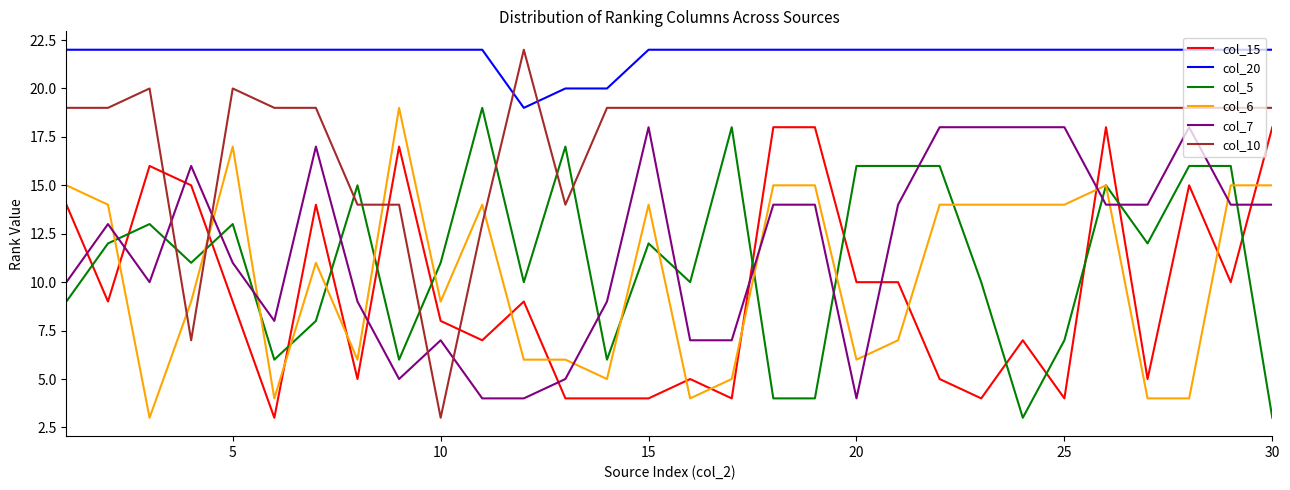

What are all the series names shown in the legend?

col_15, col_20, col_5, col_6, col_7, col_10